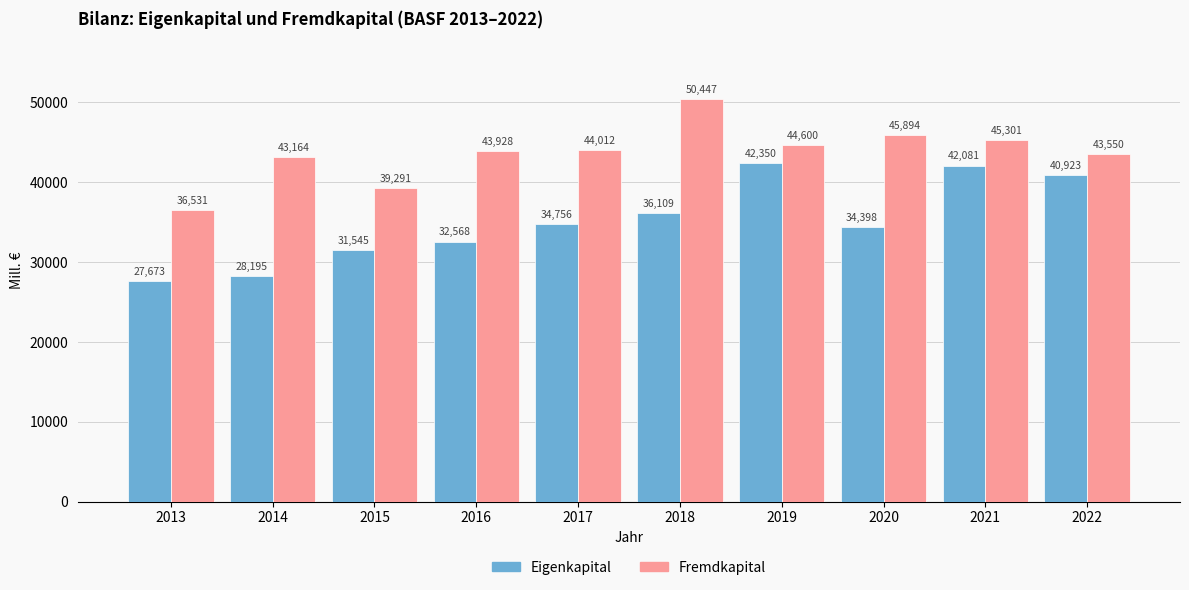

Reading left to right, what are all the values shown in this chart?

Eigenkapital: 27673	28195	31545	32568	34756	36109	42350	34398	42081	40923
Fremdkapital: 36531	43164	39291	43928	44012	50447	44600	45894	45301	43550